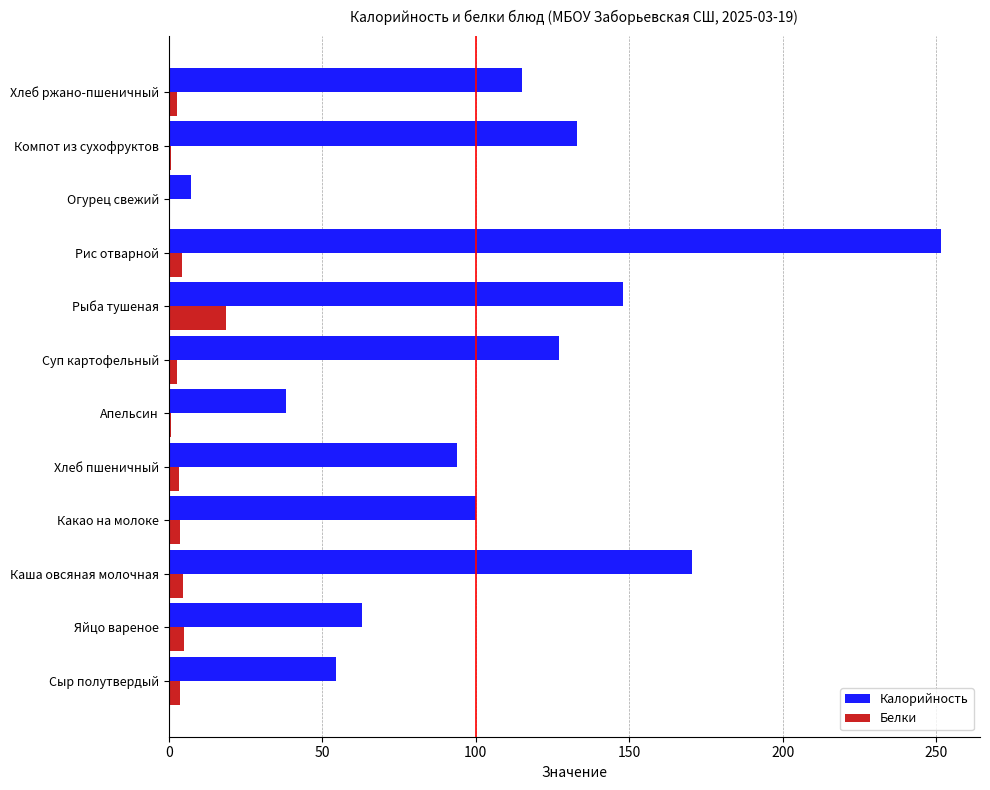

Between Рыба тушеная and Огурец свежий, which series saw the biggest shift?

Калорийность